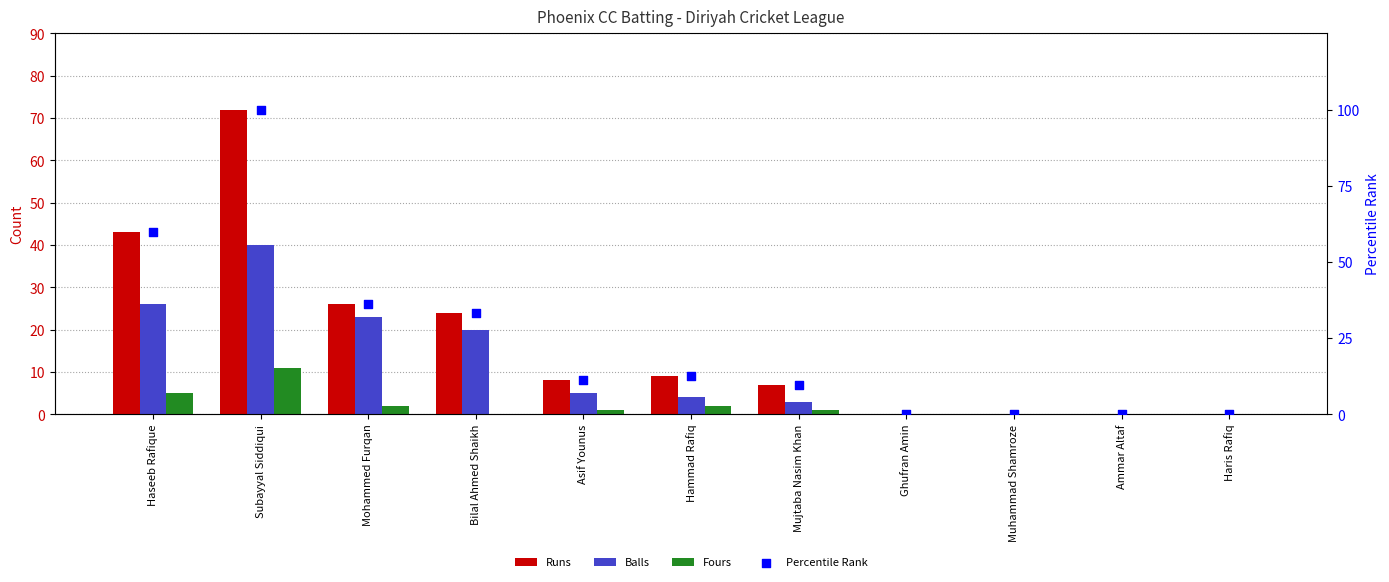

Which series contains the lowest Y value?

Runs